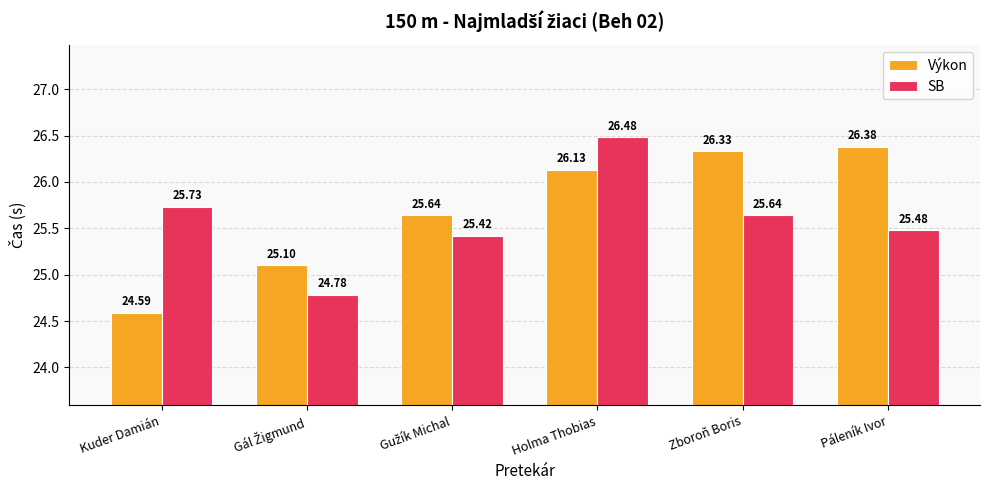

What are all the series names shown in the legend?

Výkon, SB